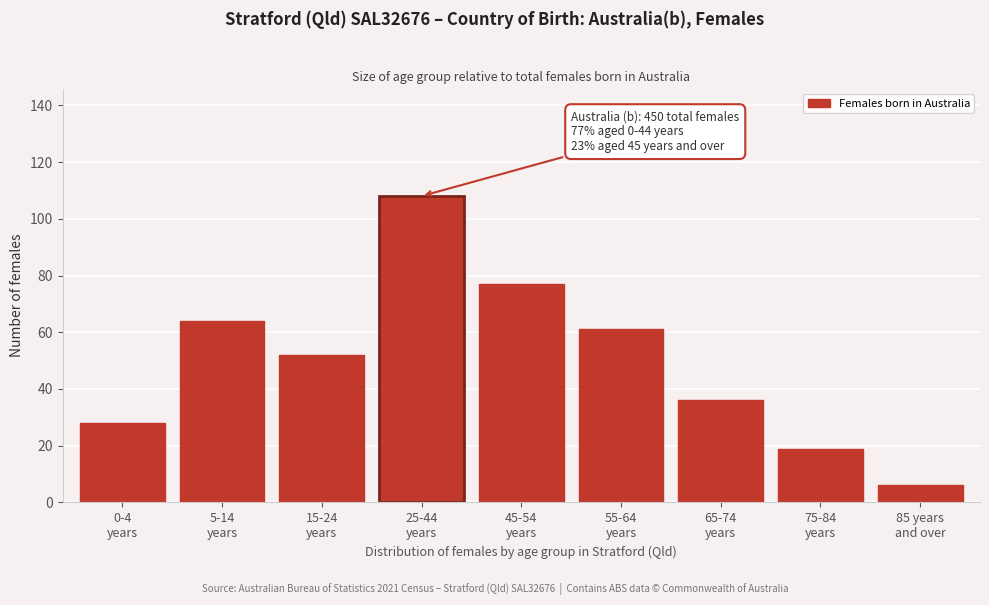

Reading right to left, transcribe all the data shown in this chart.

6	19	36	61	77	108	52	64	28